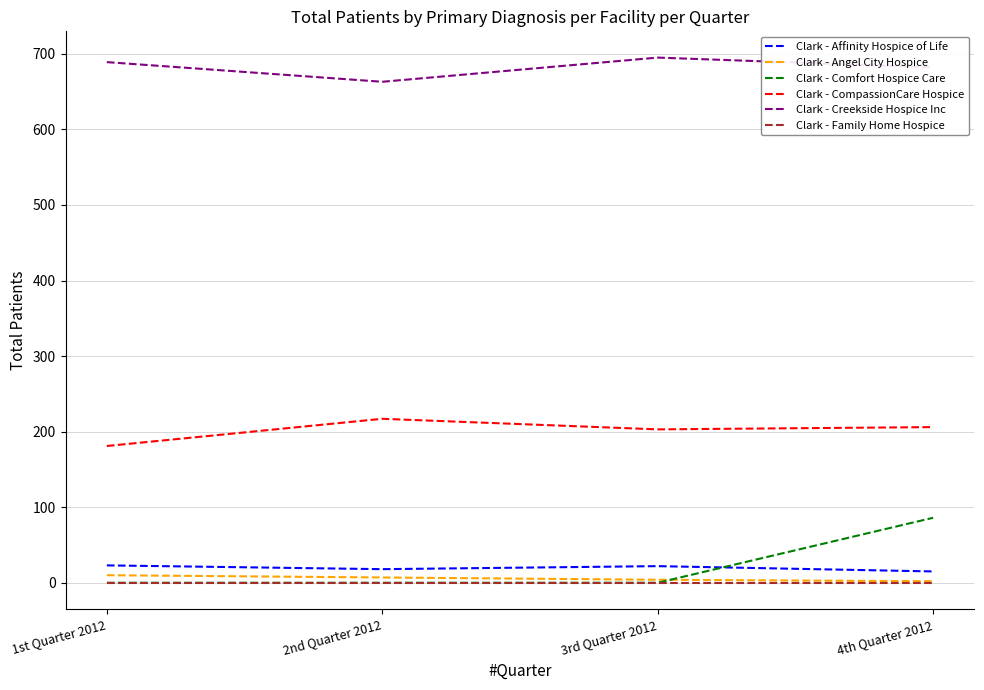

True or false: Clark - Creekside Hospice Inc and Clark - Angel City Hospice cross at least once.

False